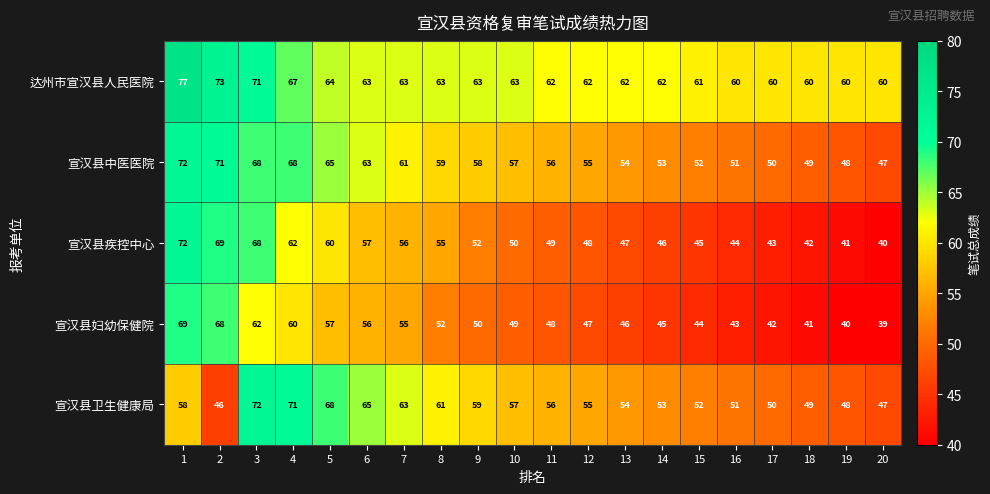

What is the total value across all series at 18?

241